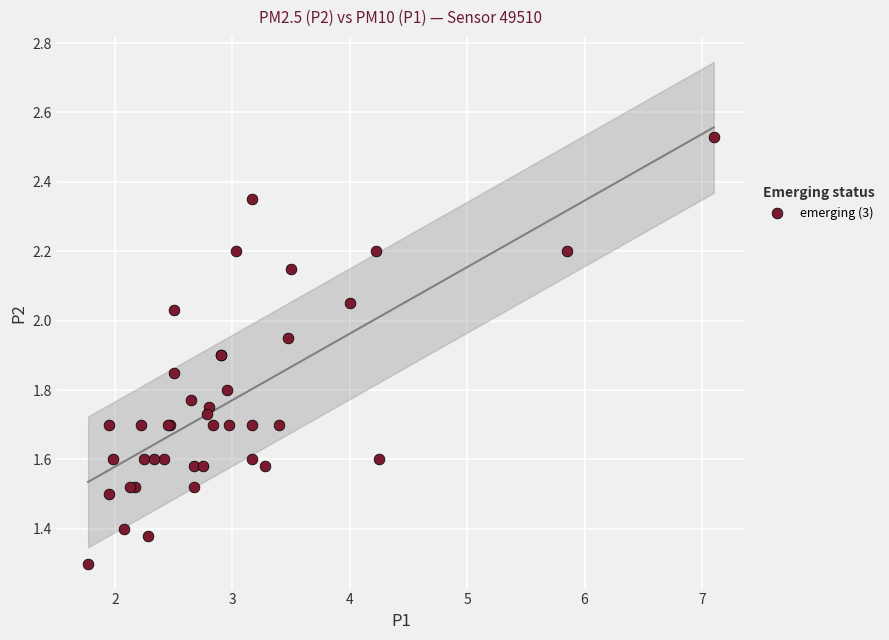

What Y value in the scatter plot is closest to 1?

1.3